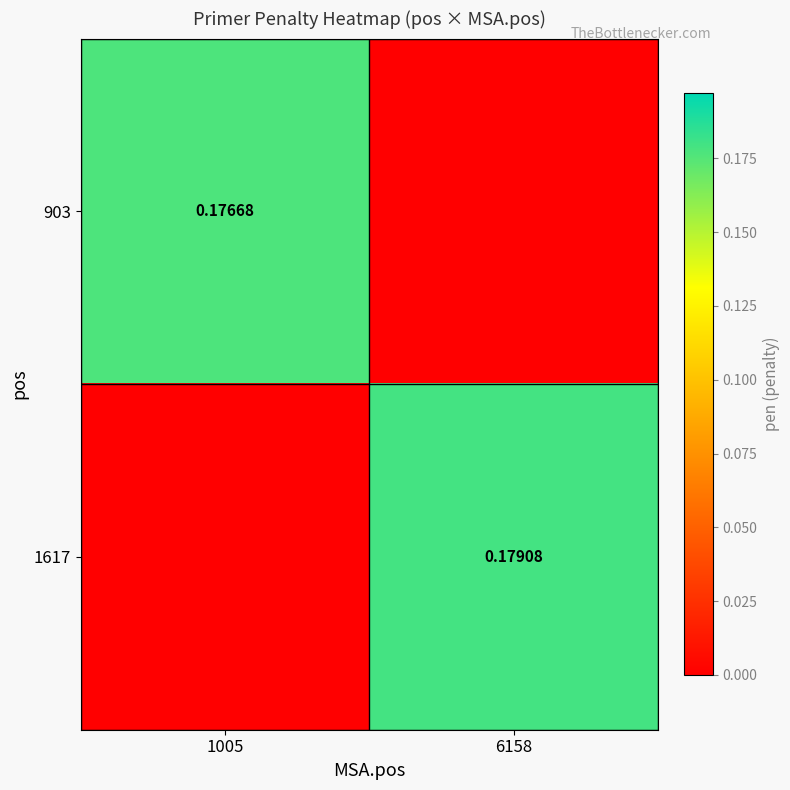

What is the difference between the maximum and minimum values in the 1617 series?

0.2